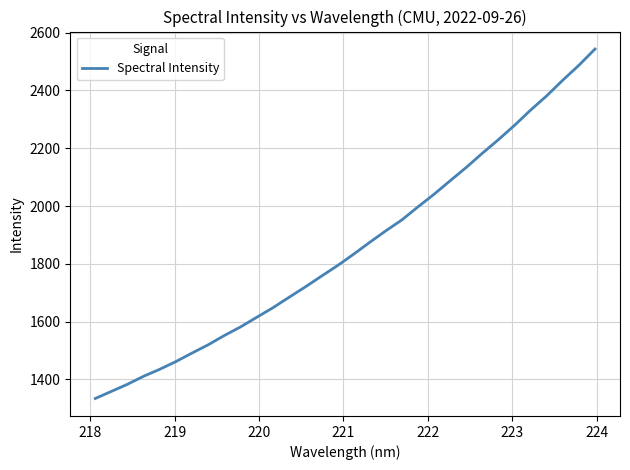

What is the difference between the maximum and minimum values?

1210.0